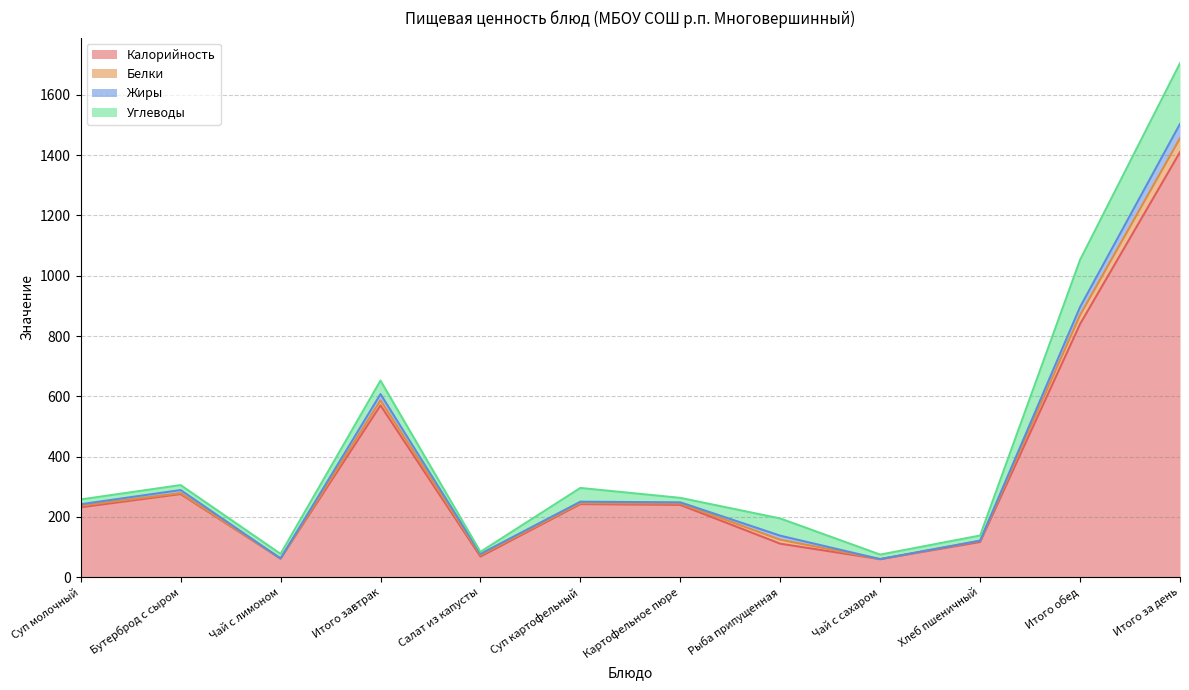

Is it true that Жиры equals 6.5 at Суп молочный?

False